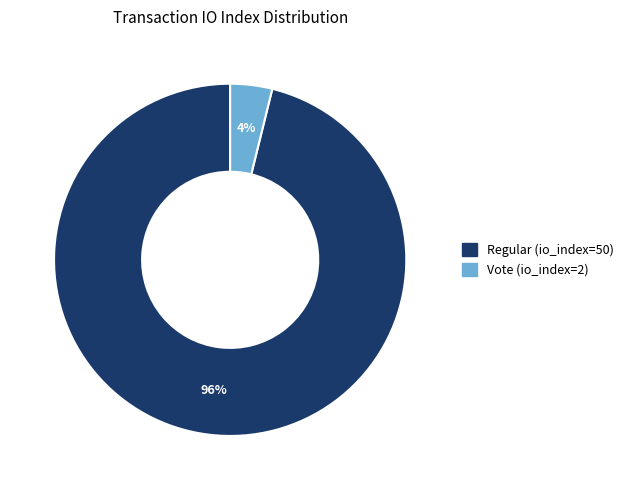

Count the number of slices in the pie.

2